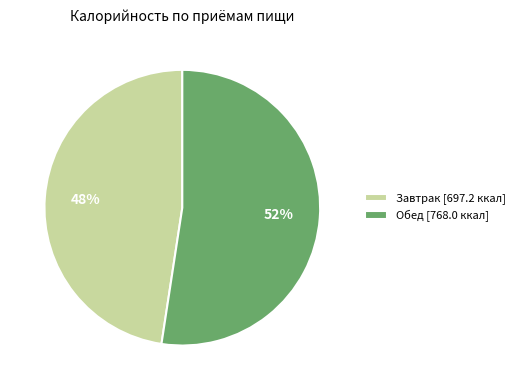

Which category has the biggest portion of the pie?

Обед